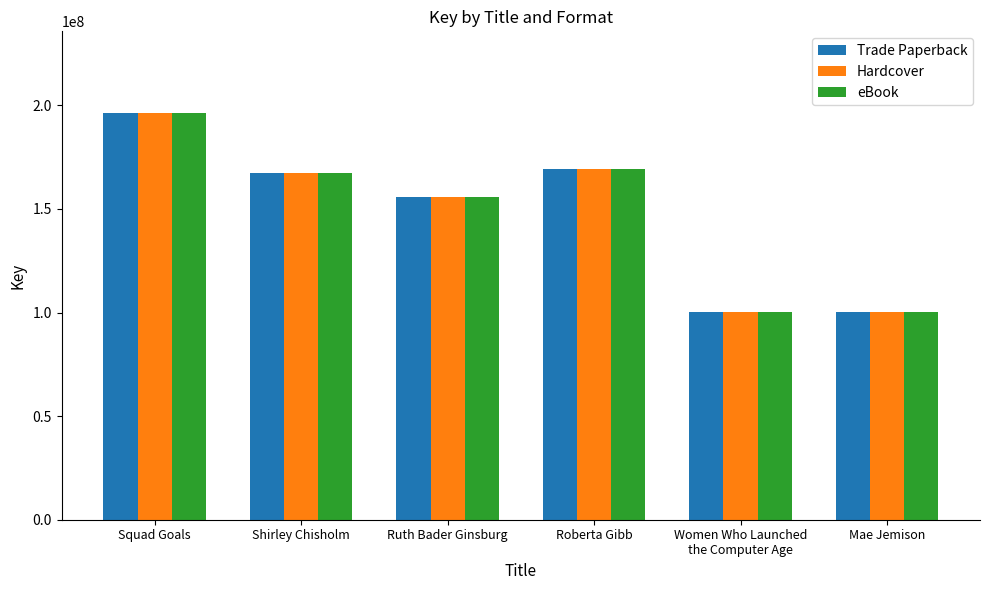

Does the chart contain stacked bars?

No